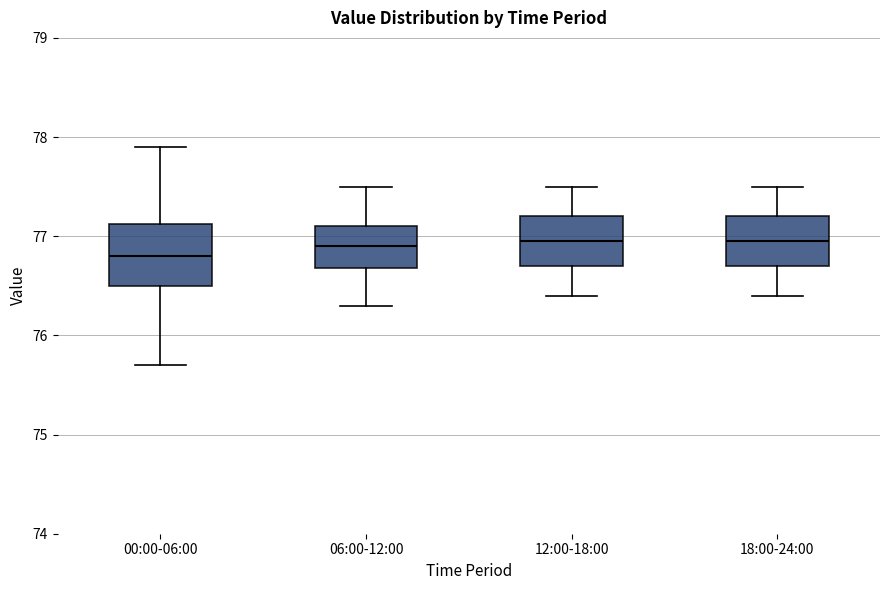

Reading left to right, read every box against the y-axis: the position of its median line, the range the box covers, and the ends of its whiskers. The values are not printed on the chart, so give them approximately, as read against the axis.

00:00-06:00: median 76.8, box 76.5 to 77.1, whiskers 75.7 to 77.9
06:00-12:00: median 76.9, box 76.7 to 77.1, whiskers 76.3 to 77.5
12:00-18:00: median 77.0, box 76.7 to 77.2, whiskers 76.4 to 77.5
18:00-24:00: median 77.0, box 76.7 to 77.2, whiskers 76.4 to 77.5